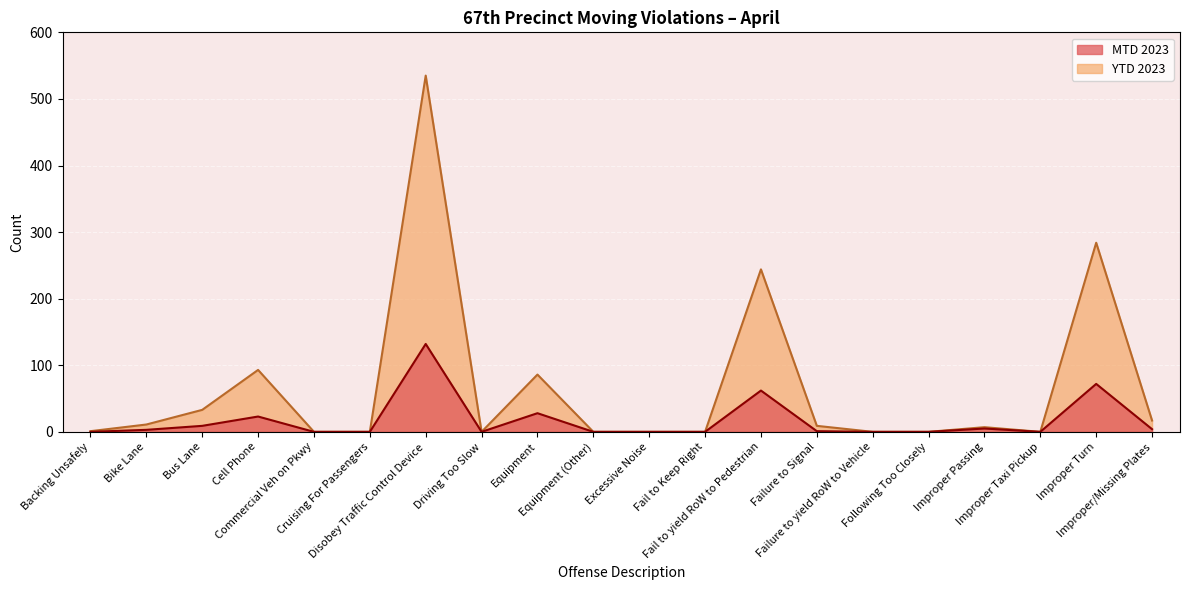

Between Failure to Signal and Improper Taxi Pickup, which is larger?

Failure to Signal